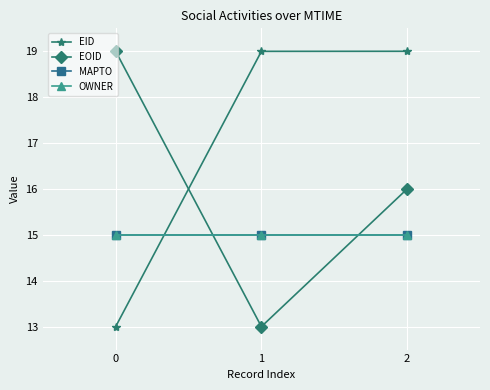

Is this an area chart (filled region under the line)?

No